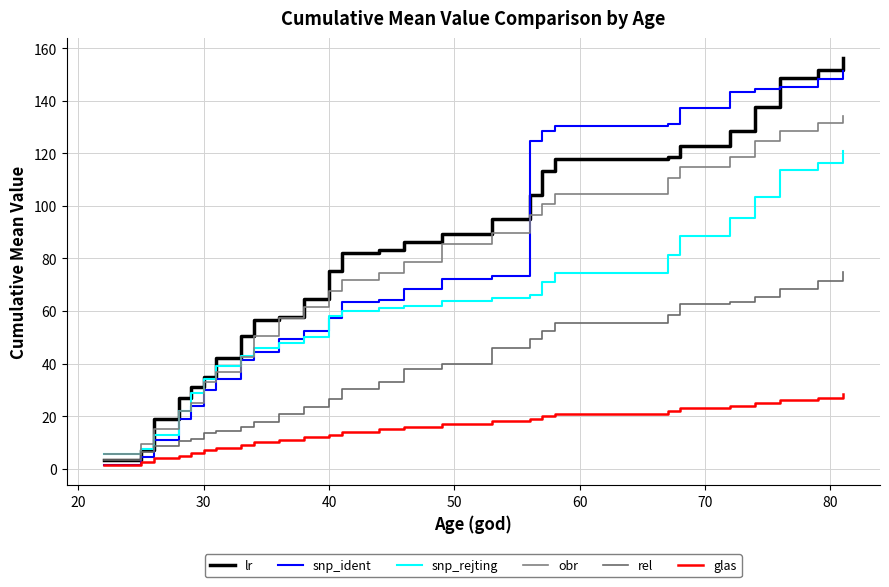

True or false: glas and obr intersect in this chart.

False